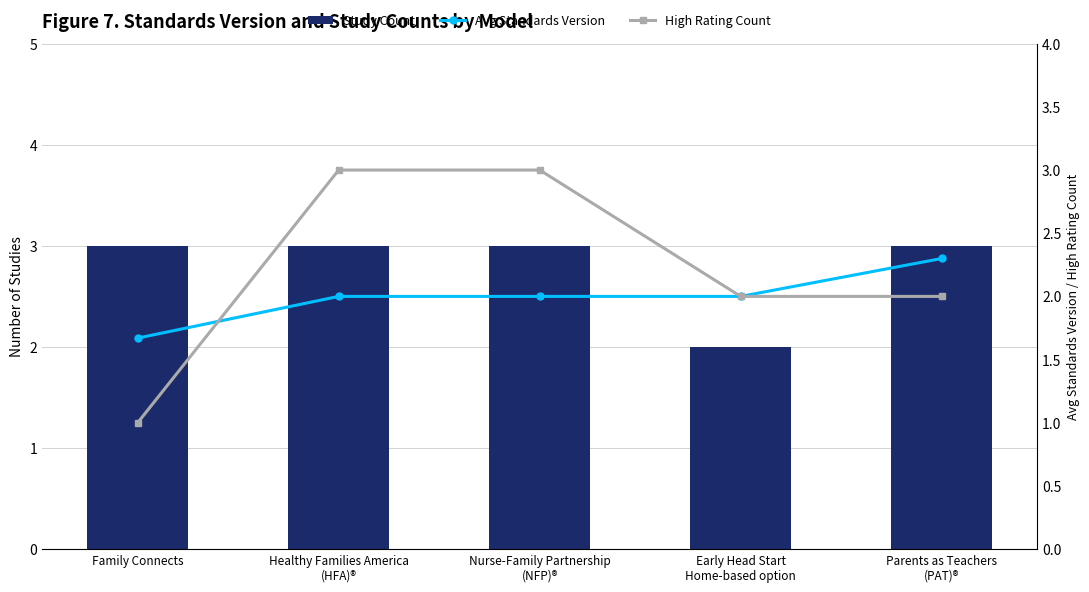

List the series in order of their peak value, highest first.

Study Count, High Rating Count, Avg Standards Version